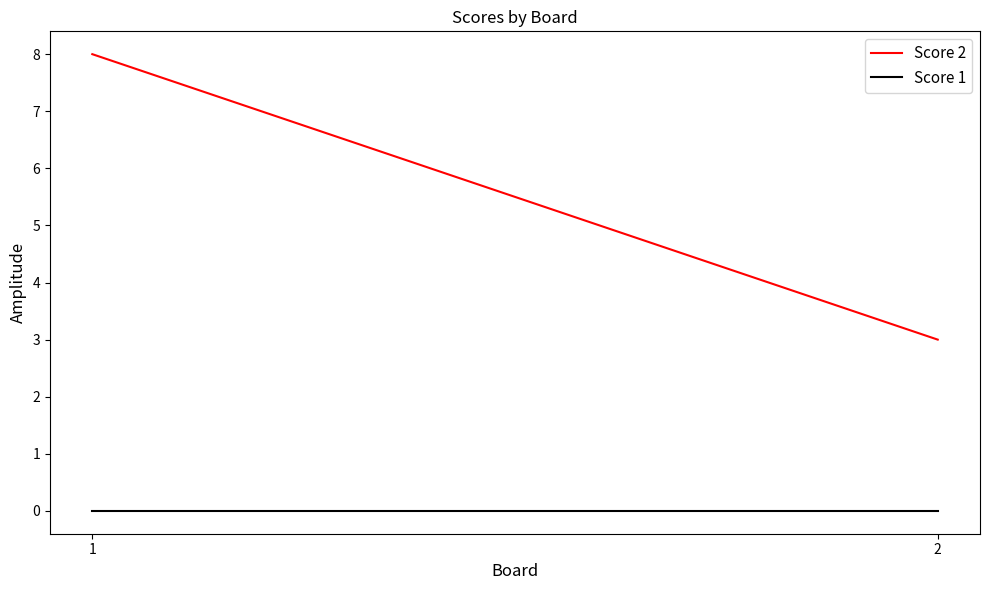

The value of Score 2 at 1 is 8. True or false?

True